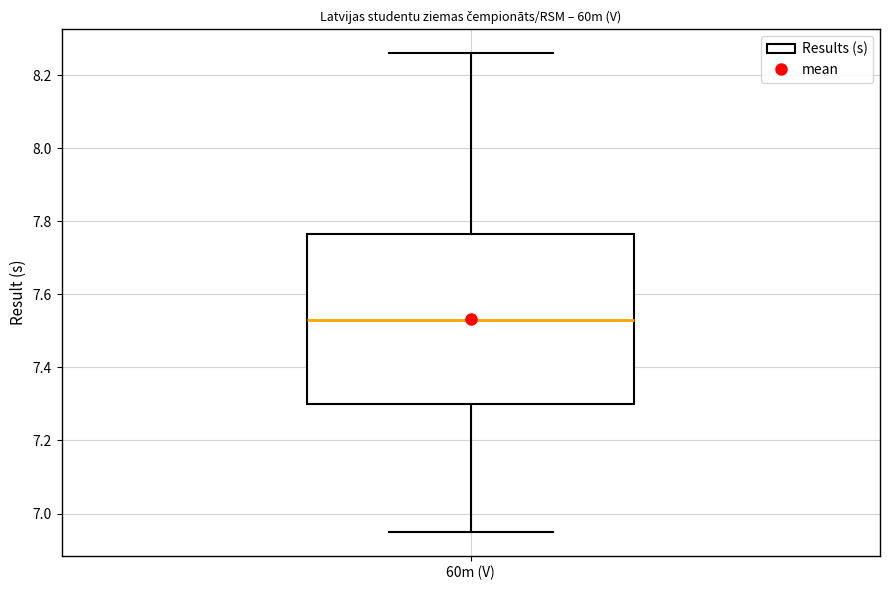

Transcribe this box plot: give where the median line is, the range the box spans, and where the two whiskers end, as read against the y-axis. The values are not printed on the chart, so give them approximately, as read against the axis.

median 7.54, box 7.30 to 7.76, whiskers 6.96 to 8.26